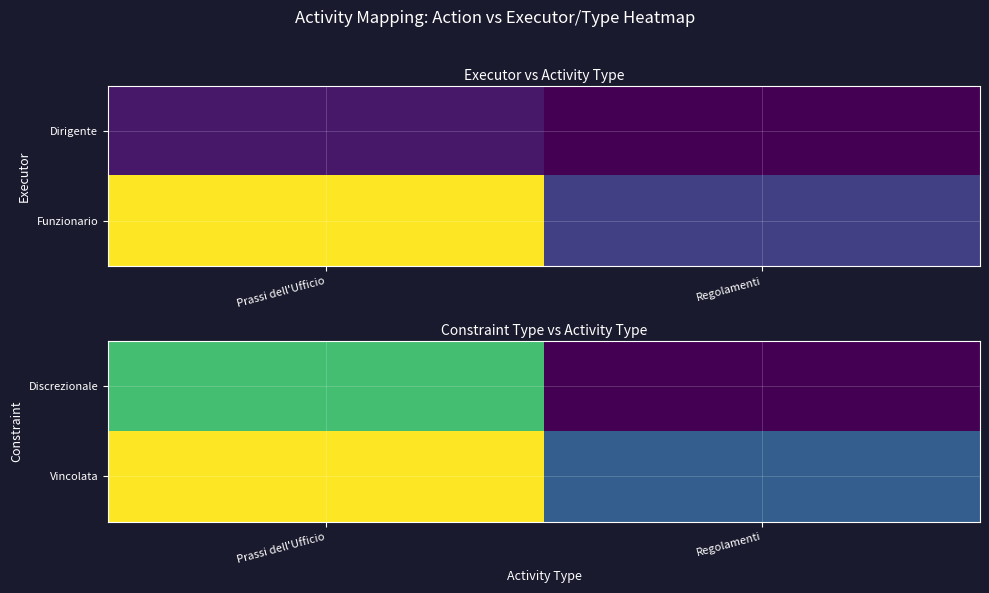

At how many categories does at least one series exceed 6?

1